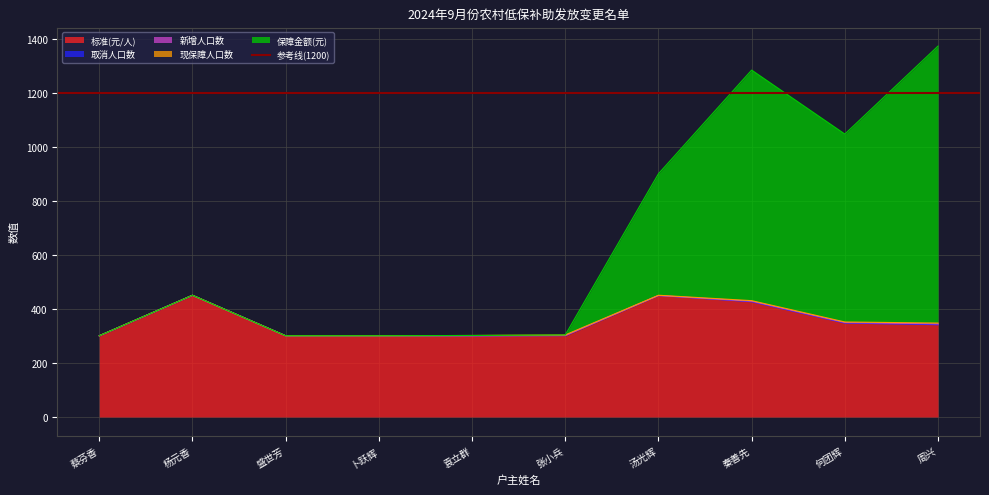

Reading left to right, transcribe all the data shown in this chart.

标准(元/人): 300	450	300	300	300	300	450	427	348	342
取消人口数: 1	1	1	1	1	2	0	0	0	0
新增人口数: 0	0	0	0	0	0	0	2	2	3
现保障人口数: 0	0	0	0	1	2	1	2	2	3
保障金额(元): 0	0	0	0	0	0	450	854	696	1026